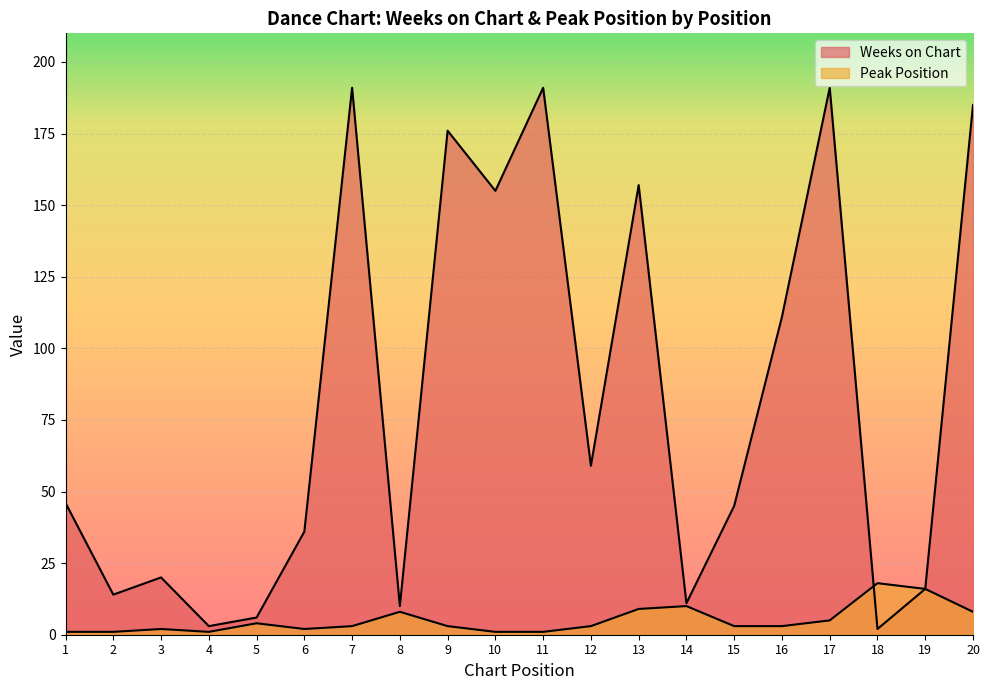

True or false: Peak Position and Weeks on Chart cross at least once.

True